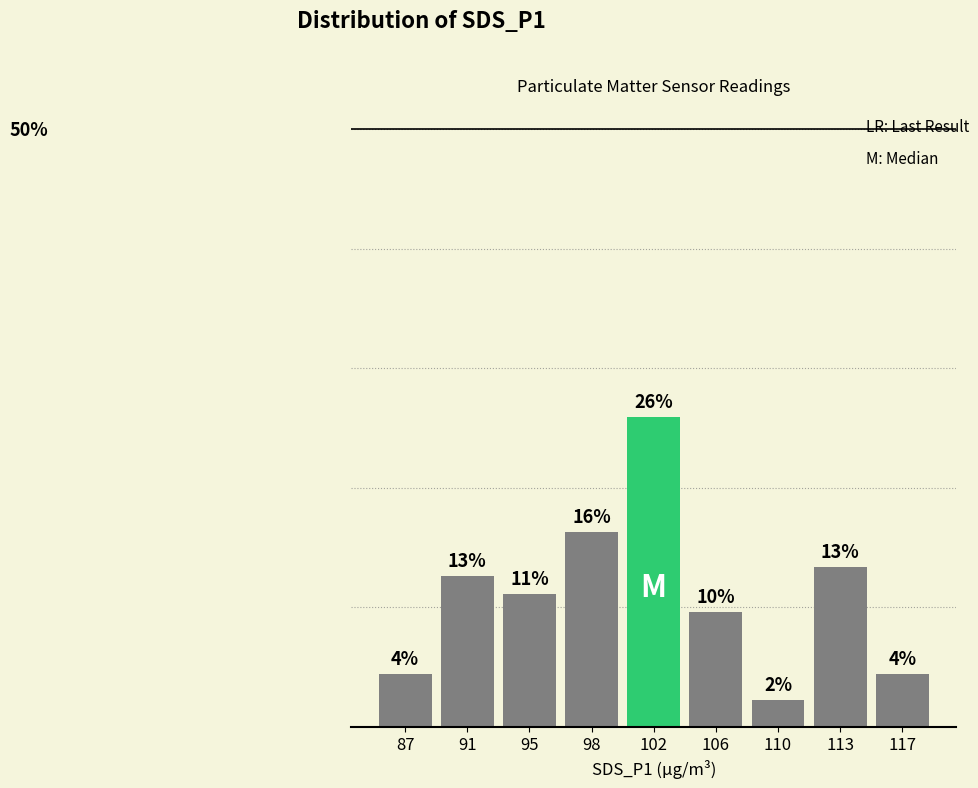

Does the chart contain any negative values?

No